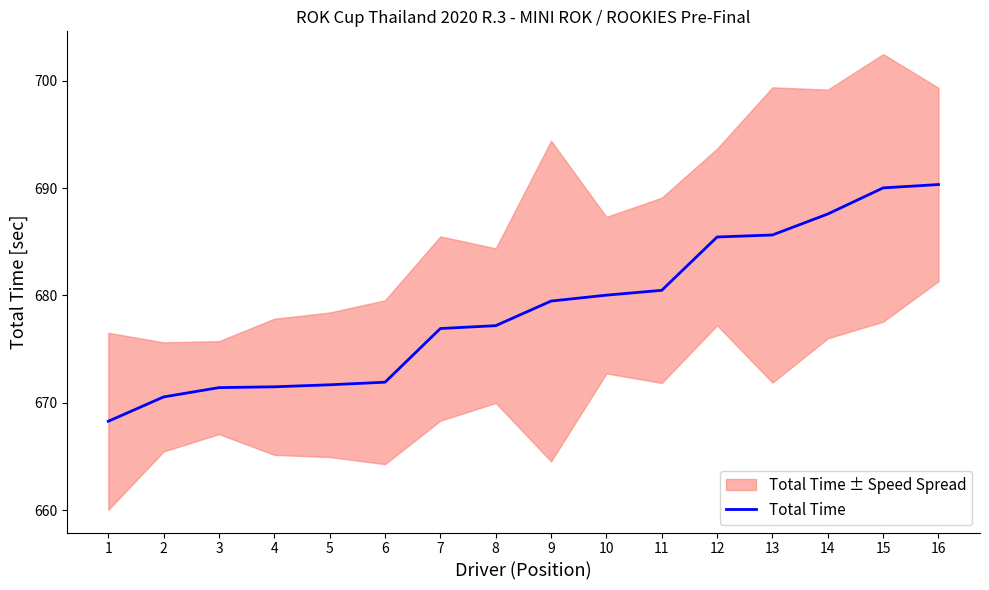

At which category does the chart reach its minimum across all series?

1